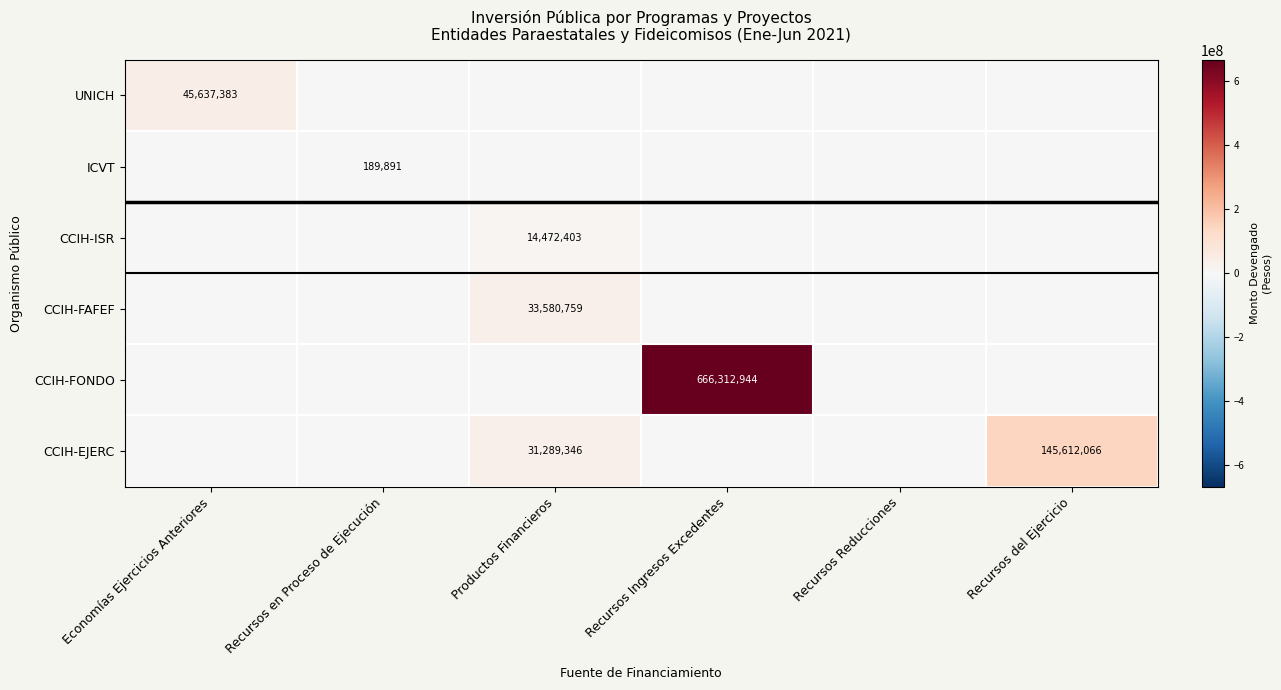

How many categories are shown in the chart?

6